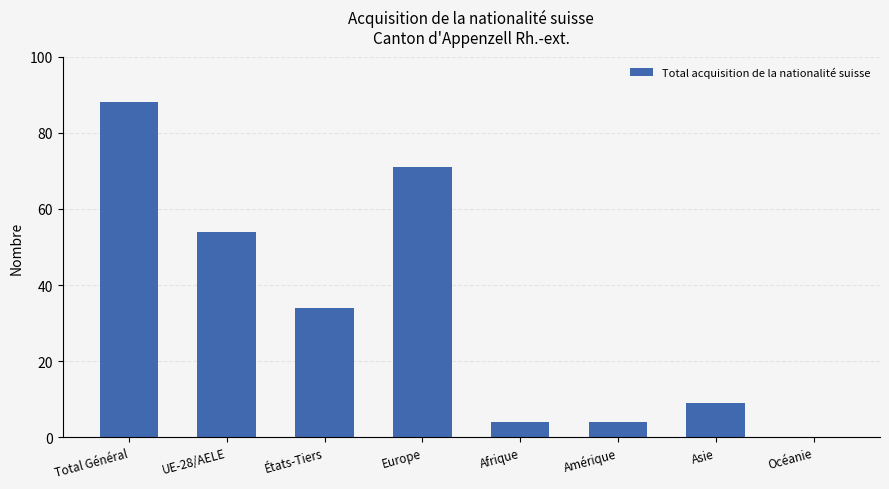

True or false: the data shows 4 at Afrique.

True